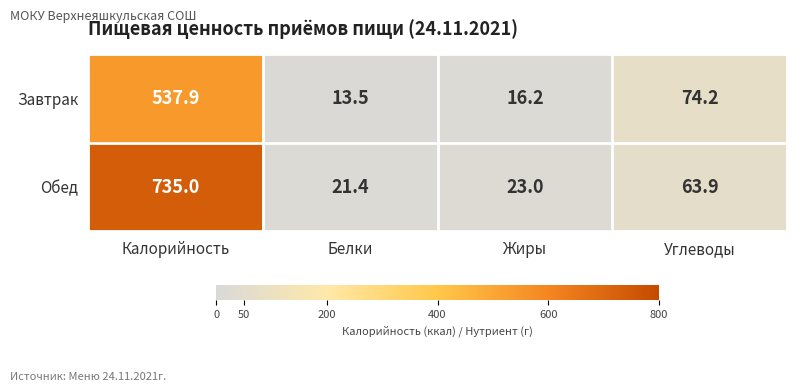

What is the total value across all series at Калорийность?

1272.9